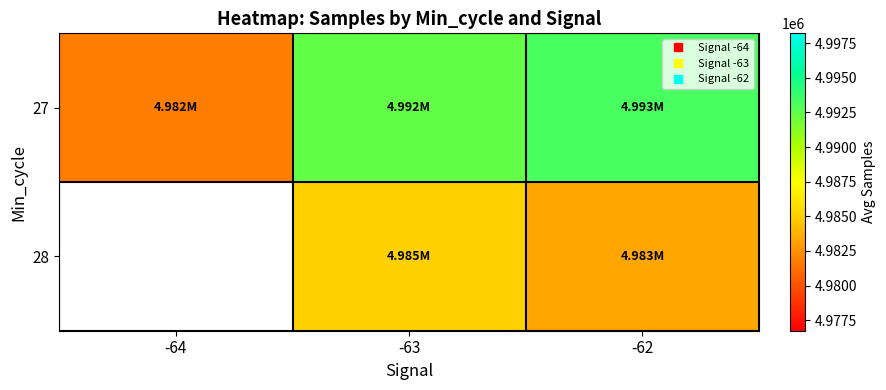

Rank the series at -63 from lowest to highest value.

28, 27